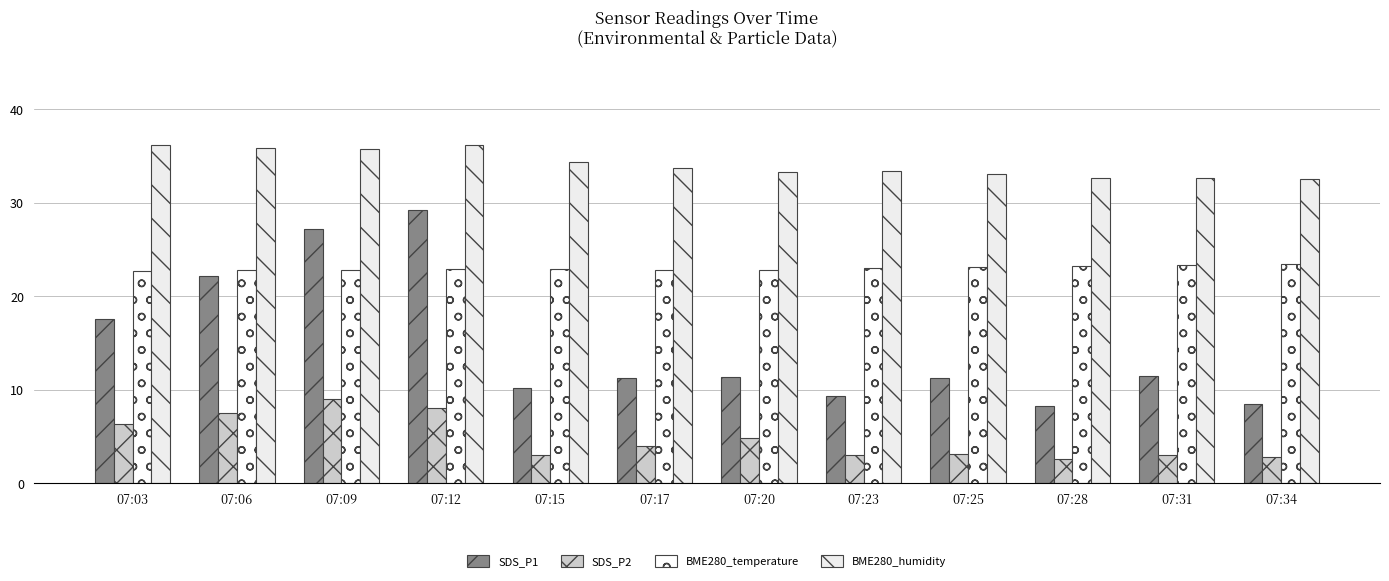

Reading right to left, what are all the values shown in this chart?

SDS_P1: 07:34=8.5	07:31=11.5	07:28=8.3	07:25=11.3	07:23=9.4	07:20=11.4	07:17=11.3	07:15=10.2	07:12=29.3	07:09=27.2	07:06=22.2	07:03=17.6
SDS_P2: 07:34=2.8	07:31=3.0	07:28=2.6	07:25=3.2	07:23=3.1	07:20=4.9	07:17=4.0	07:15=3.1	07:12=8.1	07:09=9.0	07:06=7.5	07:03=6.4
BME280_temperature: 07:34=23.4	07:31=23.4	07:28=23.3	07:25=23.2	07:23=23.0	07:20=22.8	07:17=22.8	07:15=22.9	07:12=22.9	07:09=22.9	07:06=22.9	07:03=22.8
BME280_humidity: 07:34=32.5	07:31=32.7	07:28=32.7	07:25=33.1	07:23=33.4	07:20=33.3	07:17=33.7	07:15=34.4	07:12=36.2	07:09=35.8	07:06=35.9	07:03=36.2